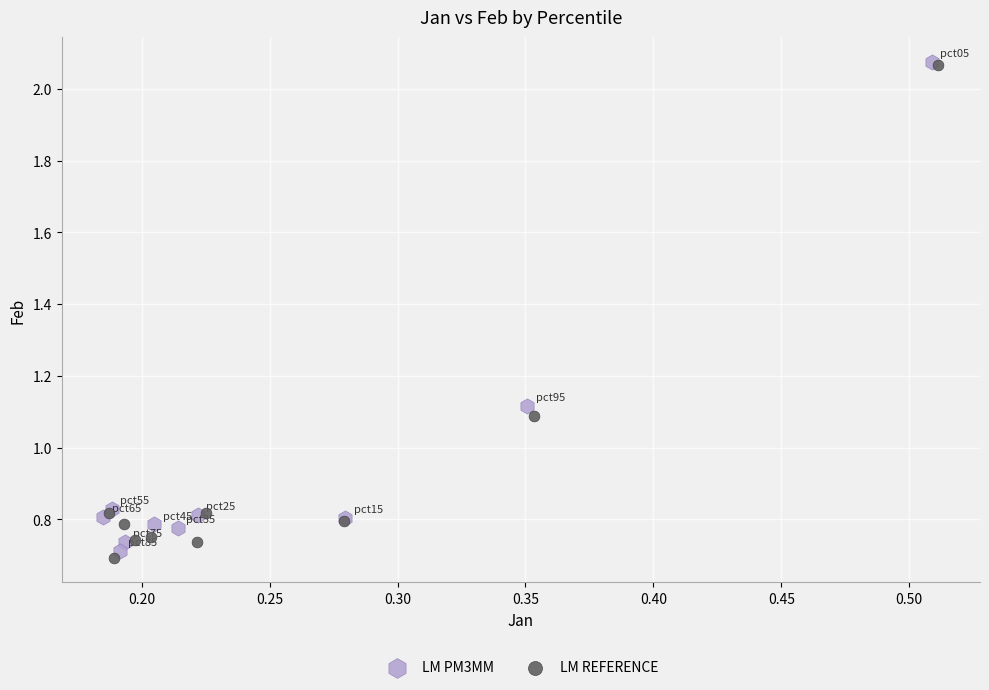

What are all the series names shown in the legend?

LM PM3MM, LM REFERENCE